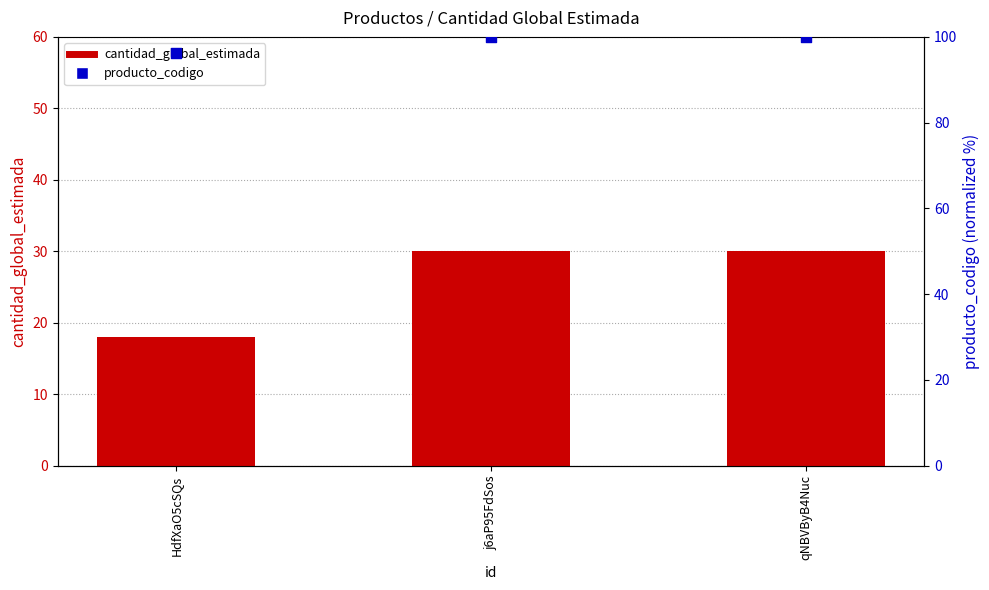

Which series contains the lowest Y value?

cantidad_global_estimada